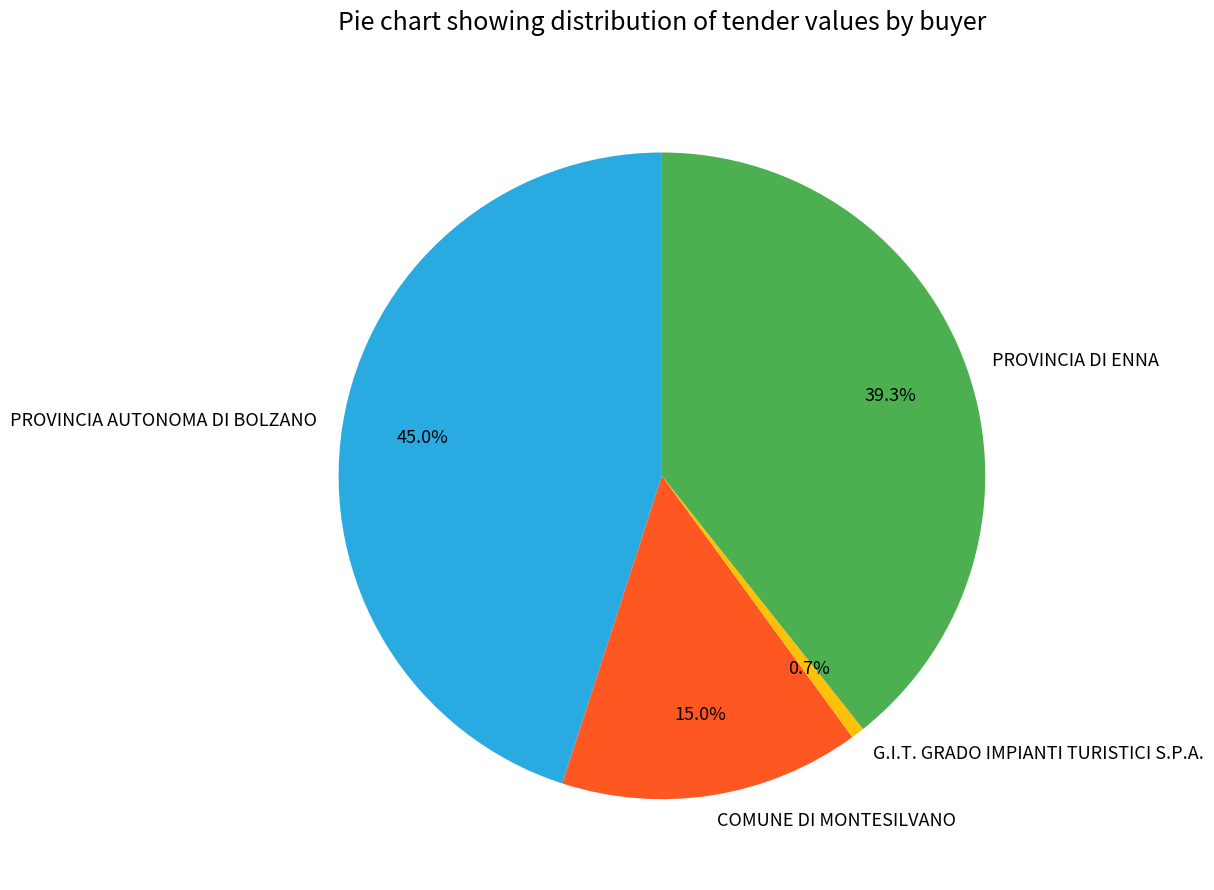

What percentage is the PROVINCIA AUTONOMA DI BOLZANO slice, to the nearest percent?

45%